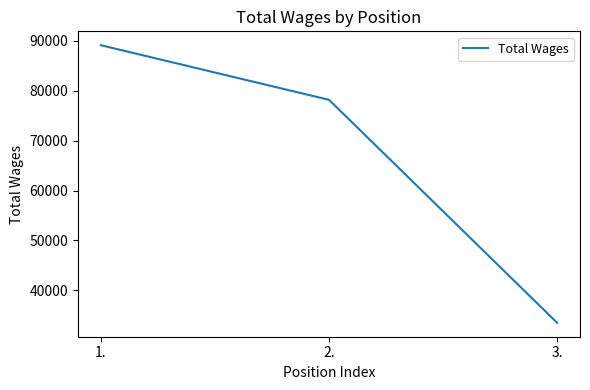

Reading left to right, transcribe all the data shown in this chart.

89119	78176	33480